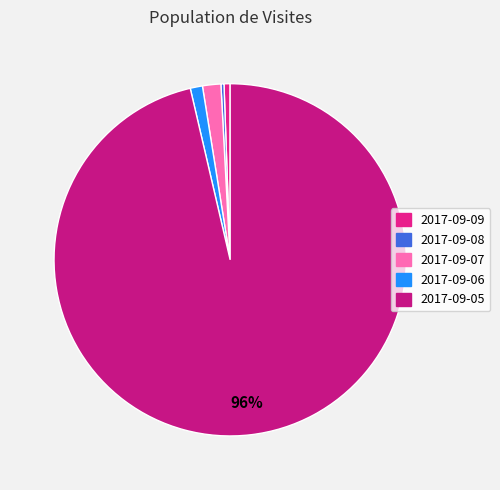

What is the largest slice in the pie chart?

2017-09-05